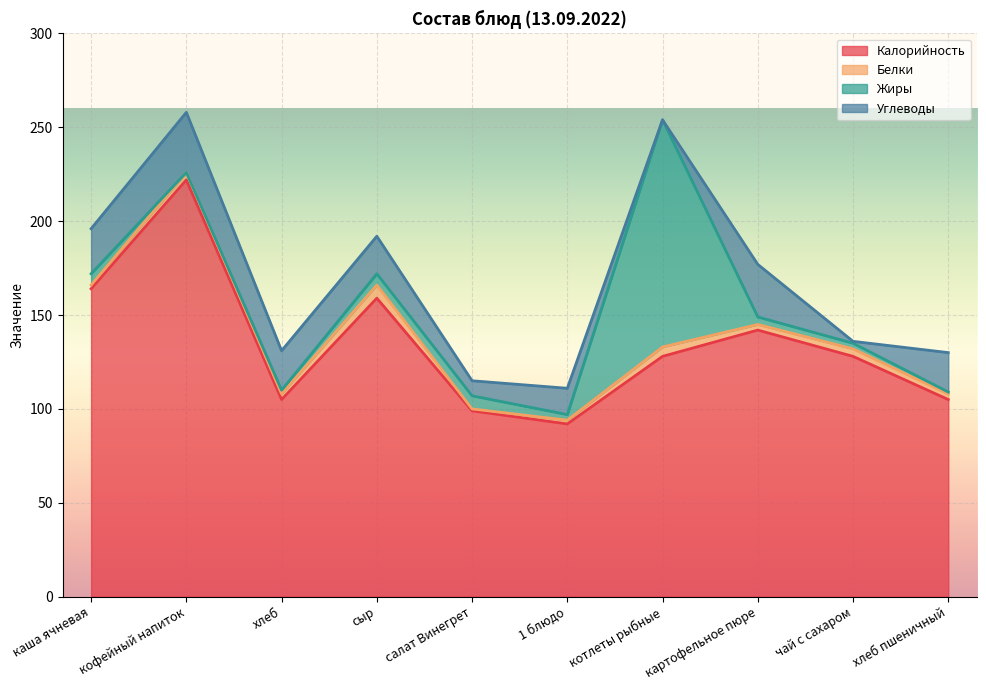

Where is the first local maximum for Жиры?

салат Винегрет